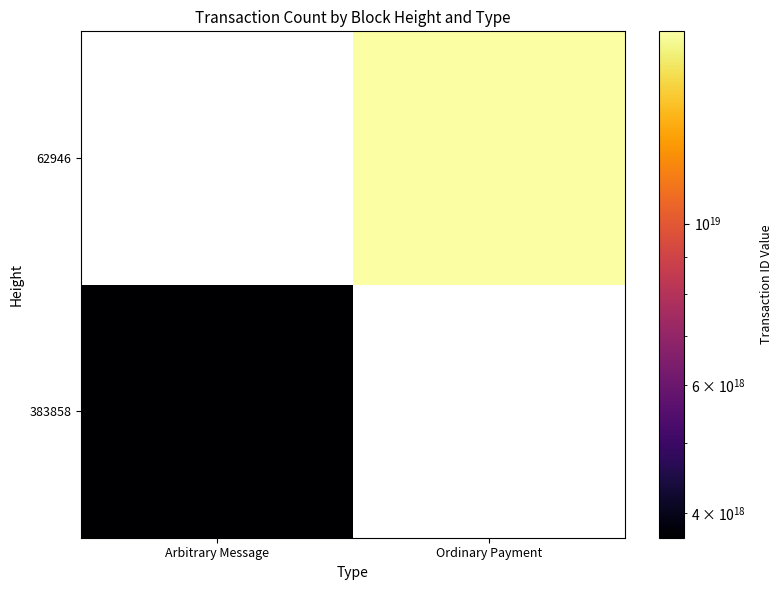

Which label corresponds to the largest value in the chart?

Ordinary Payment